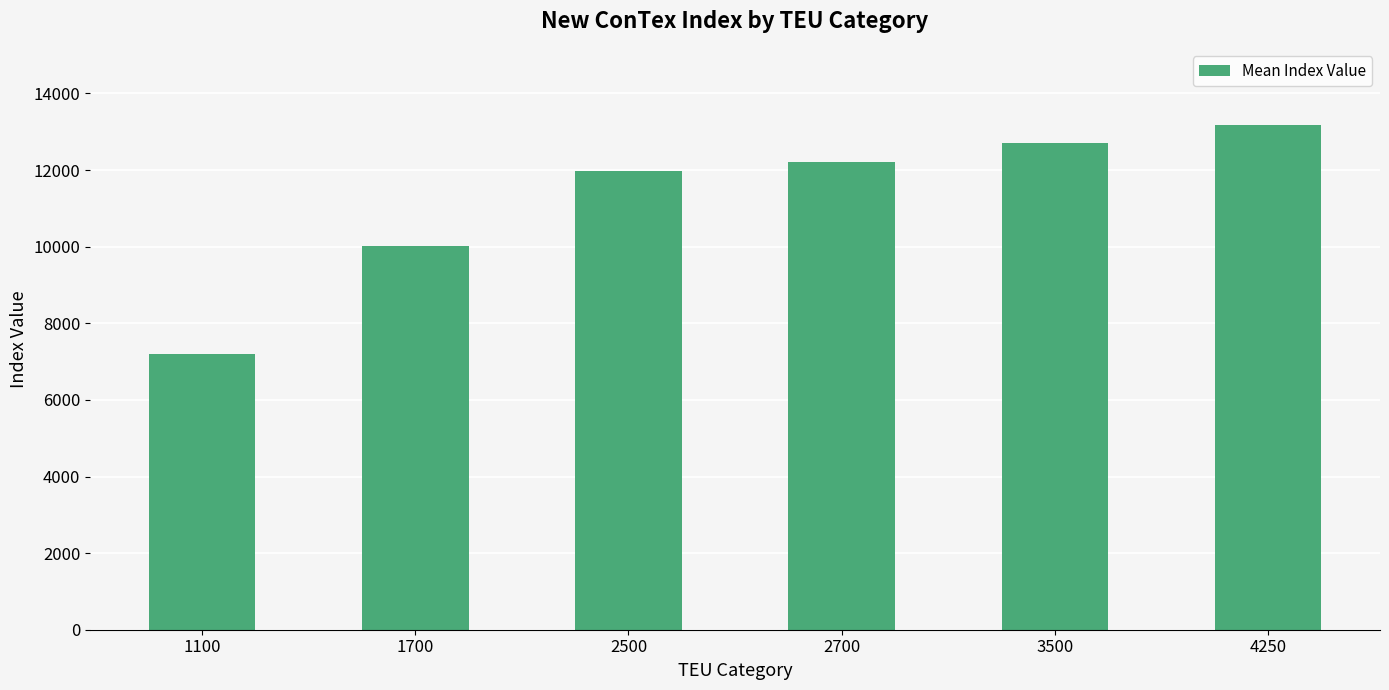

How many values are below 12218?

3